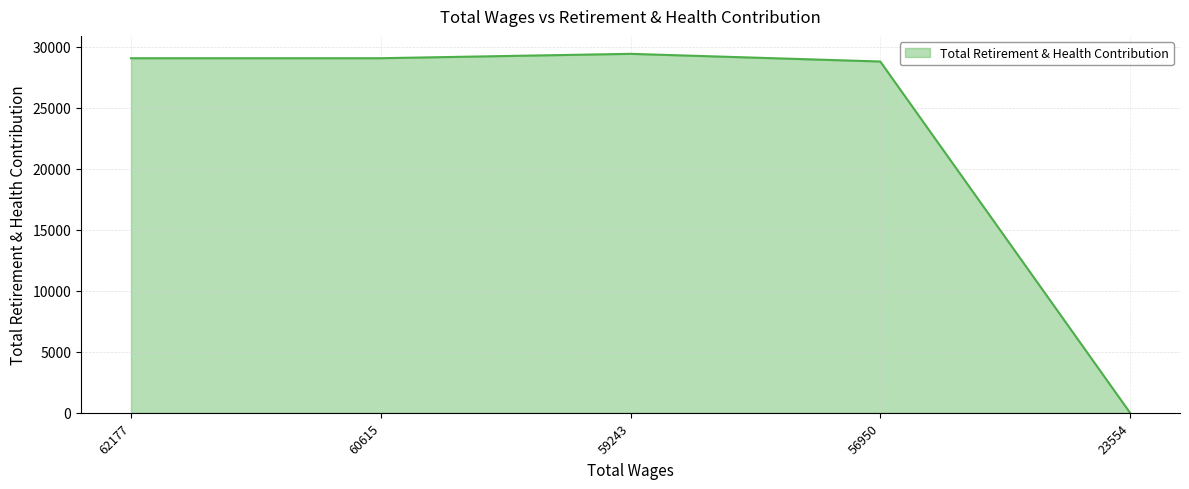

Approximately how many times larger is the value at 59243 compared to 56950?

1.0